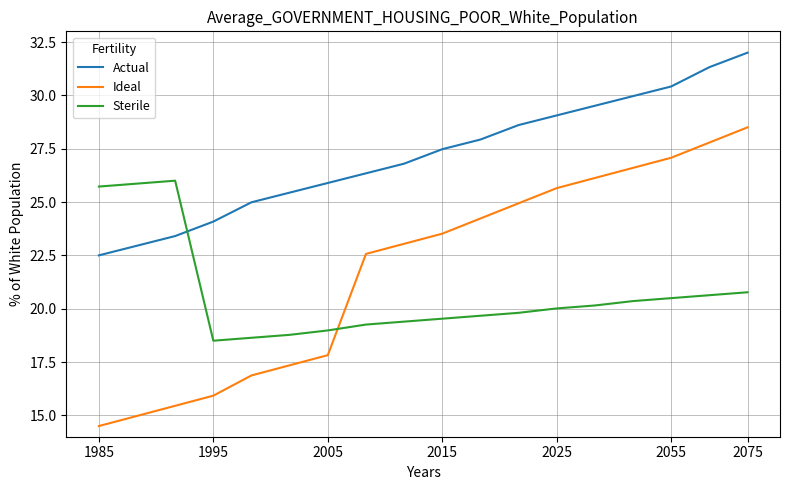

What is the maximum value for Sterile?

26.0